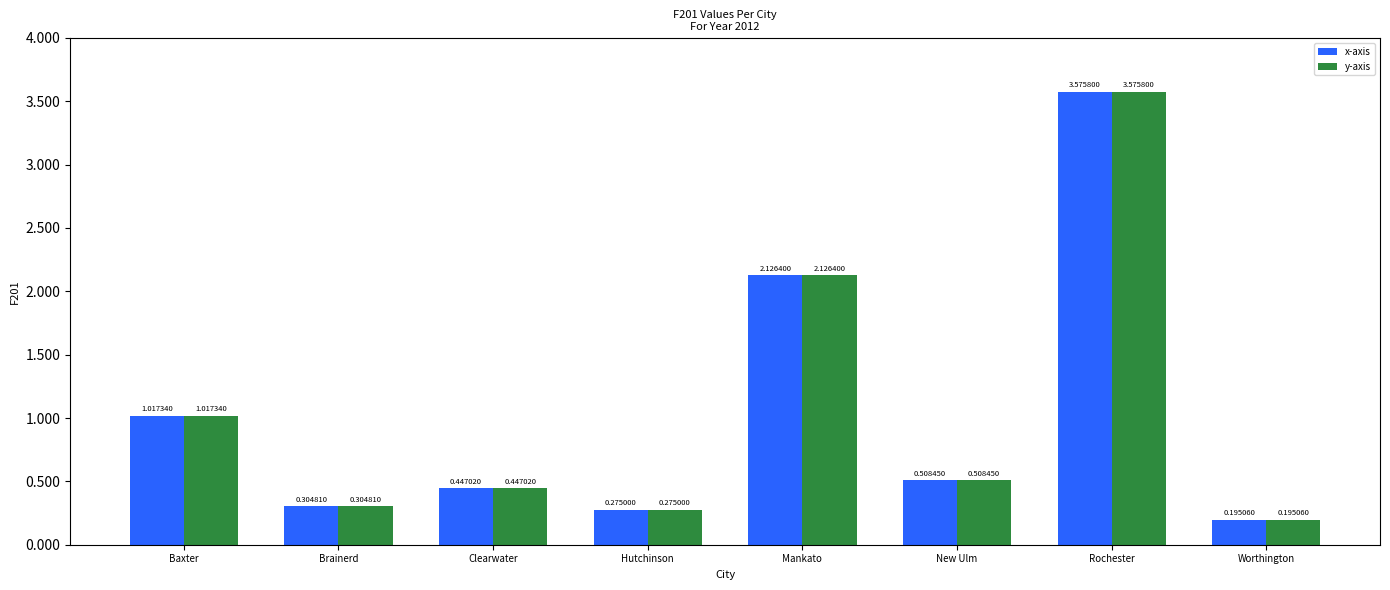

Does the chart contain stacked bars?

No